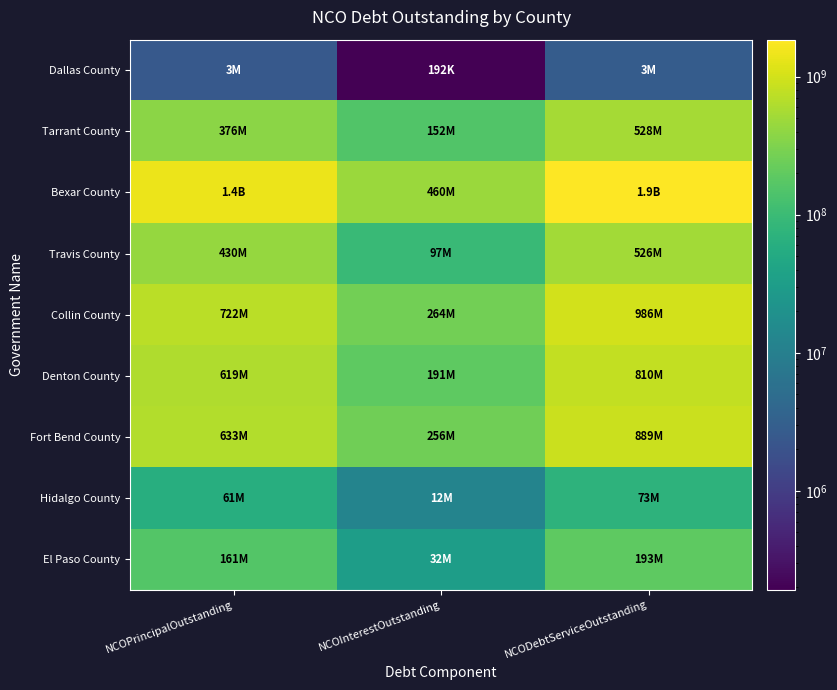

Which series has the largest total across all categories?

Bexar County